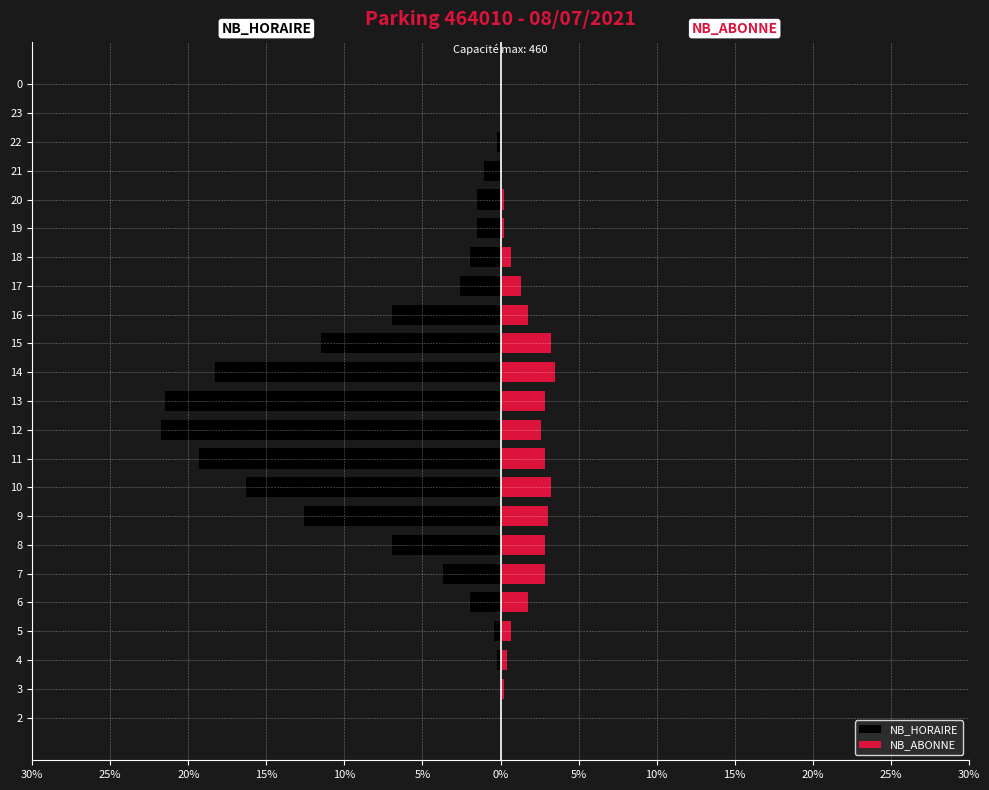

Is the value of NB_ABONNE at 19 greater than the value of NB_HORAIRE at 2?

Yes